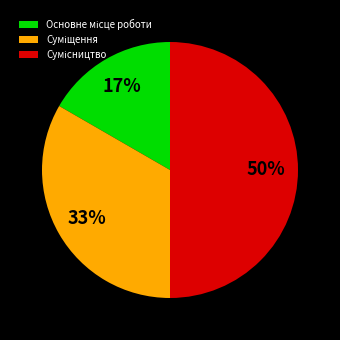

To the nearest percent, what is the difference between the largest and smallest slice percentages?

33%